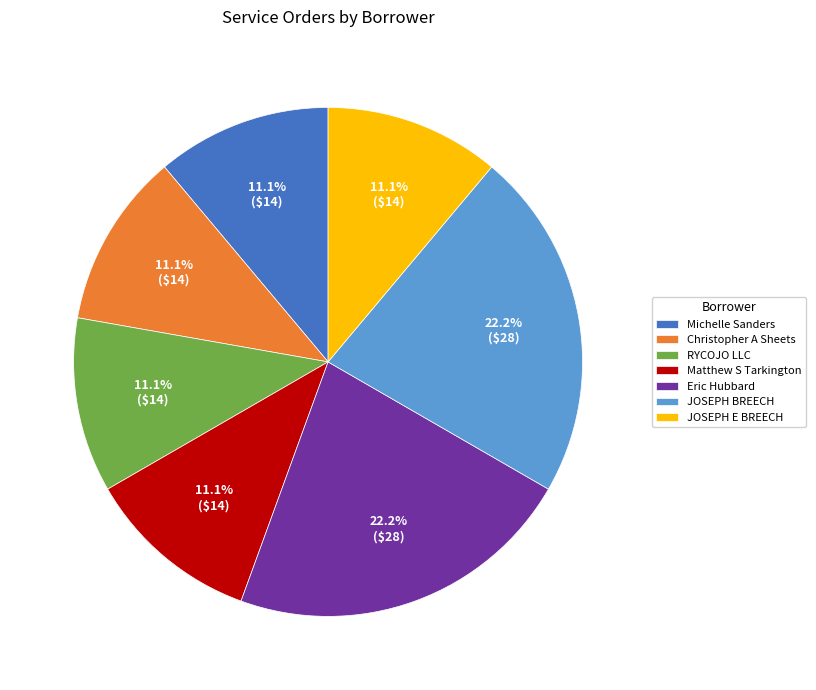

Is there a majority slice in this chart?

No